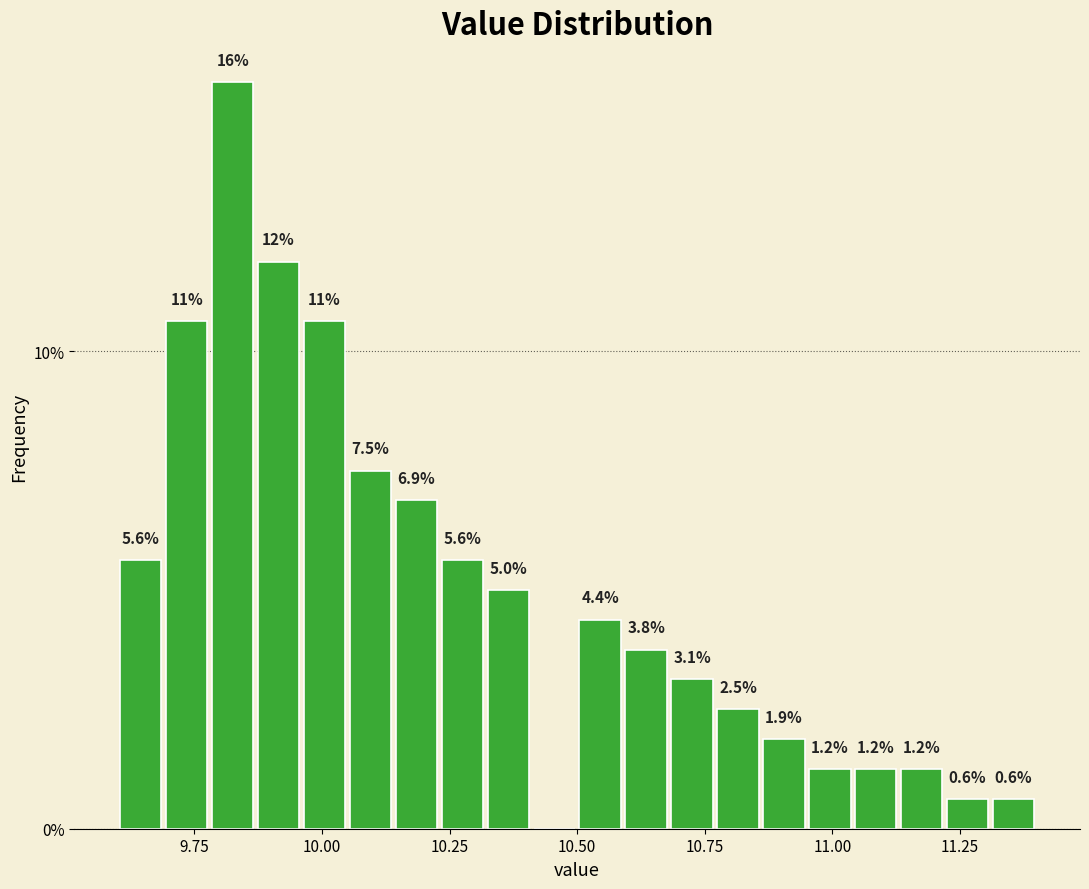

Around what value on the x-axis is the tallest bar? Give the approximate position of its centre, as read against the axis.

9.85